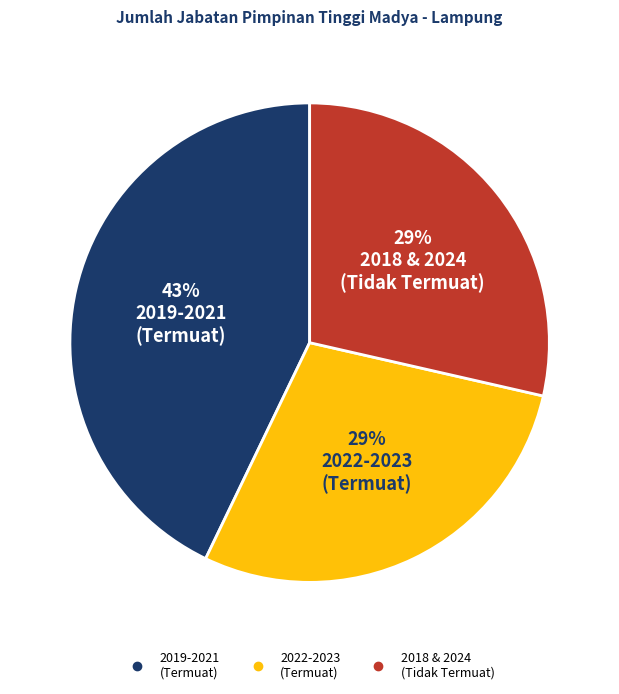

Is there a majority slice in this chart?

No